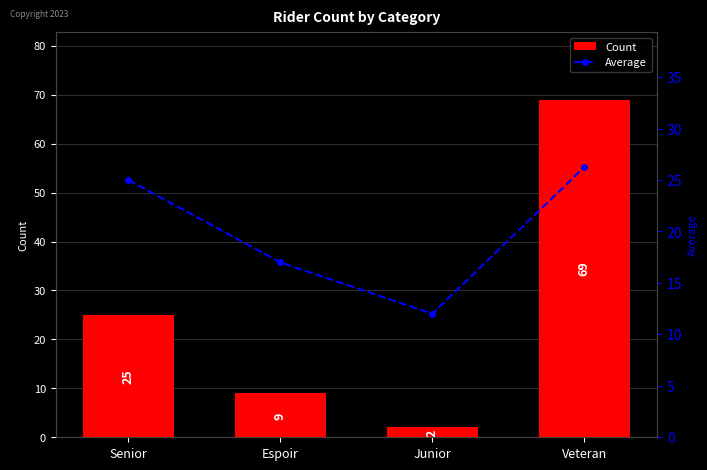

Count the Count values in the range 9 to 69.

3